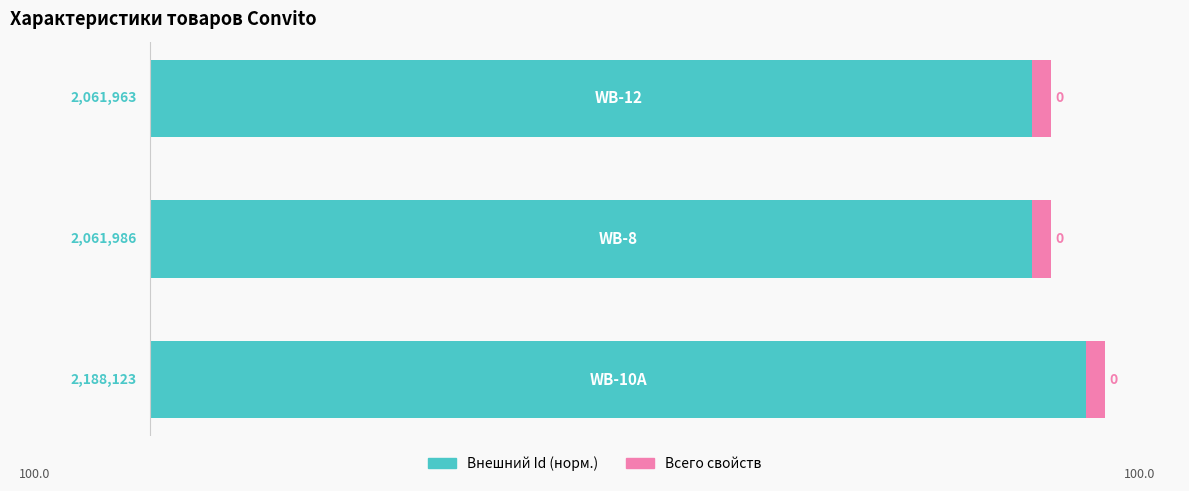

What are all the series names shown in the legend?

Внешний Id (норм.), Всего свойств